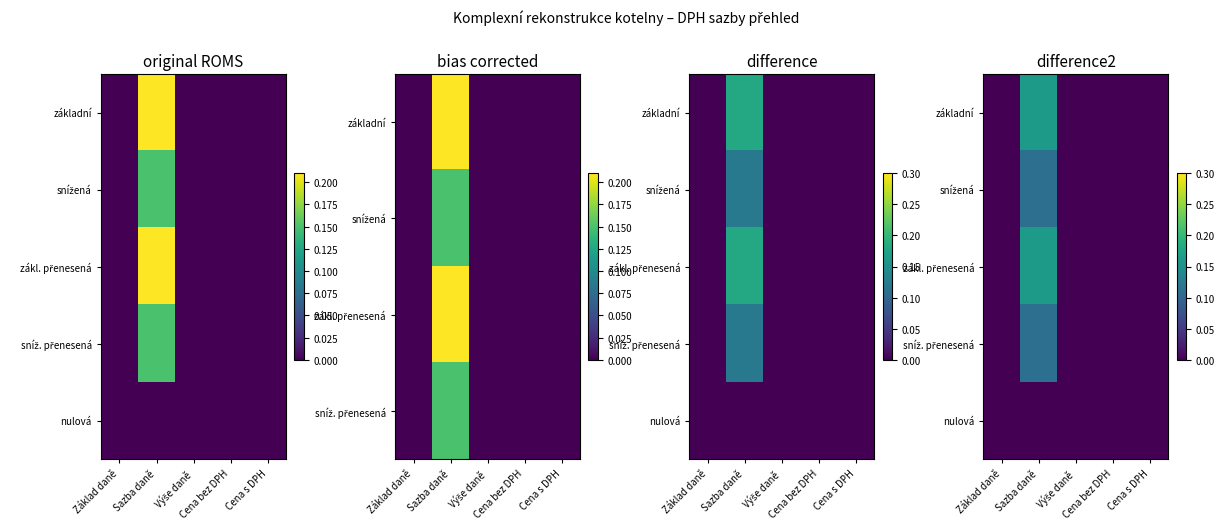

Which series changed the most between Základ daně and Cena s DPH?

základní